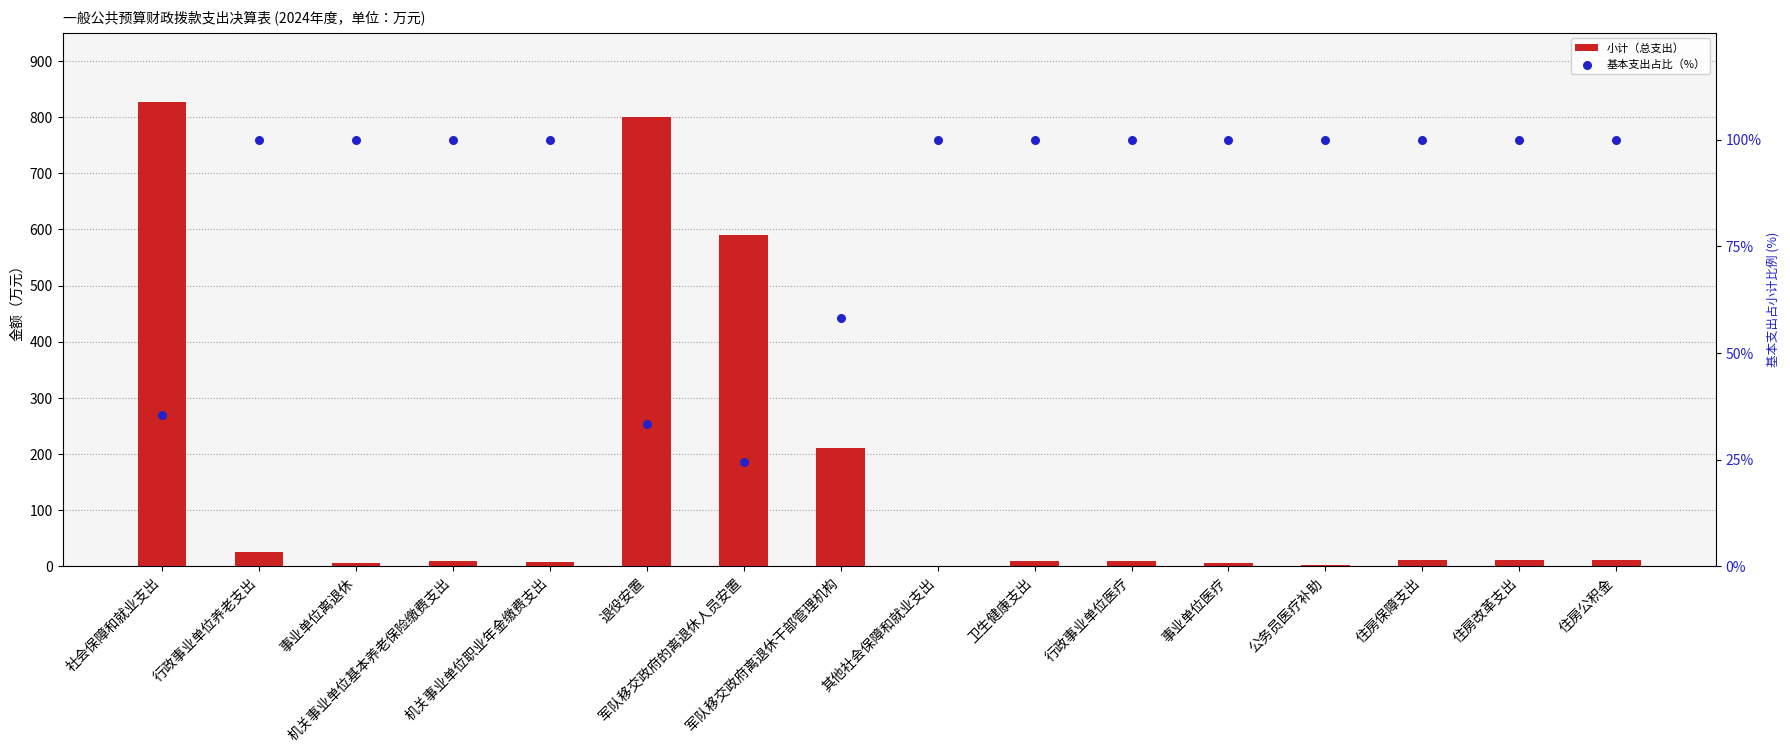

At which category is the sum across all series the highest?

社会保障和就业支出